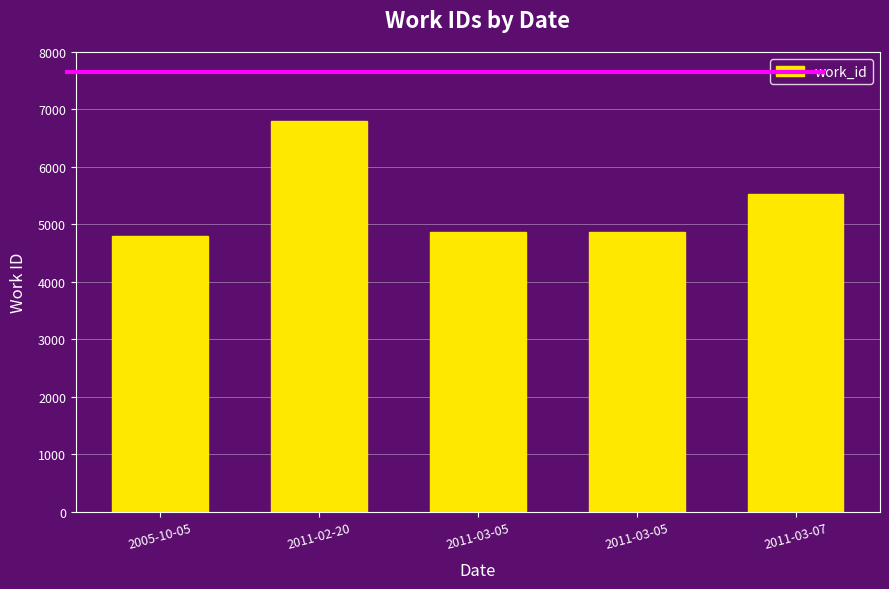

The chart shows a value of 5528 at 2011-03-07. True or false?

True